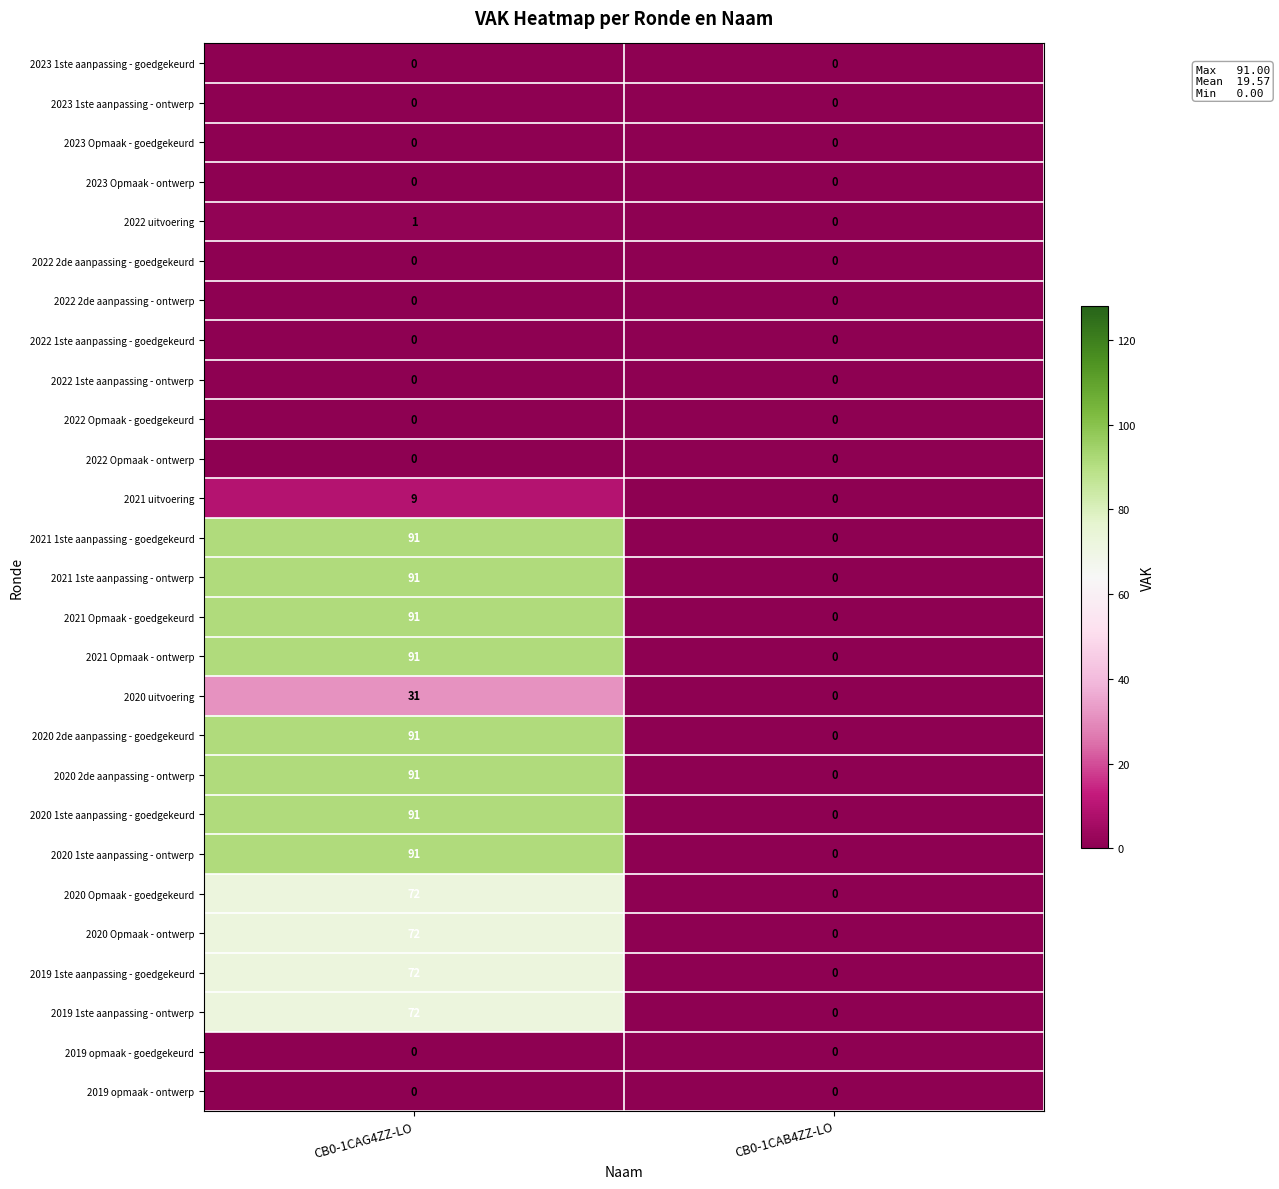

Which category has the highest value across all series?

CB0-1CAG4ZZ-LO